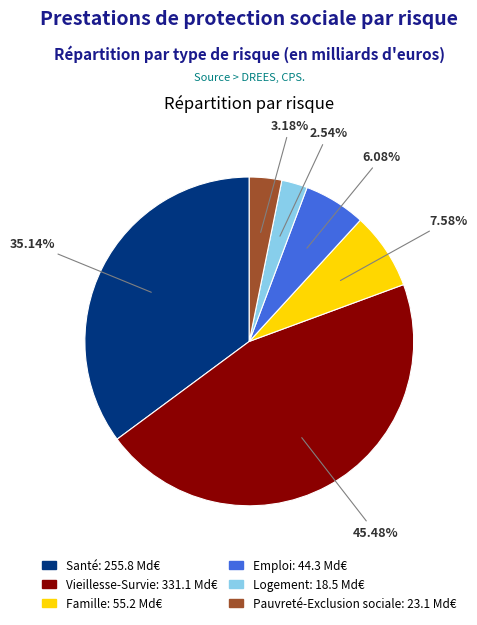

Which slice is the largest?

Vieillesse-Survie